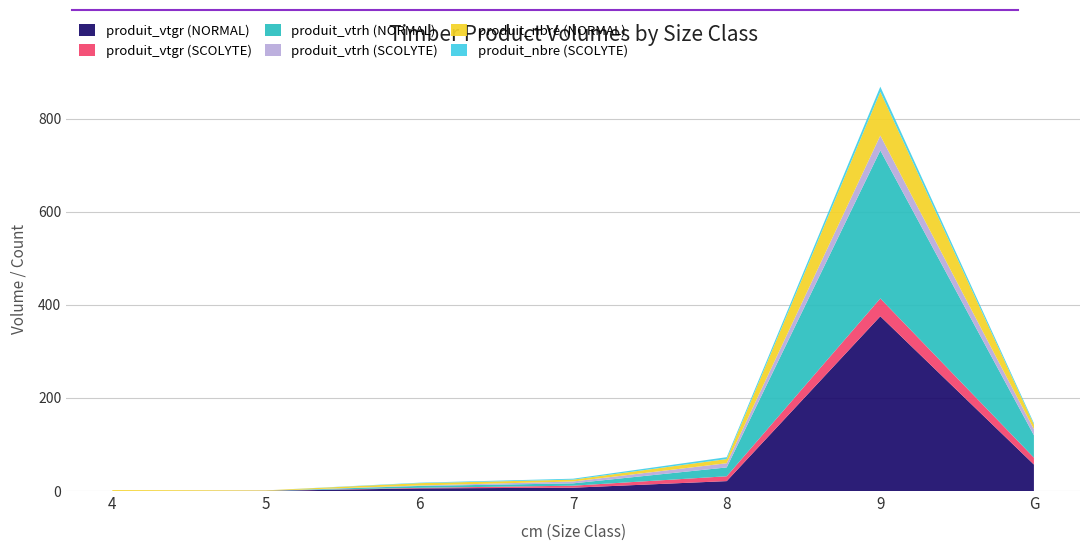

Reading right to left, list all the values displayed in this chart.

produit_vtgr (NORMAL): G=56.9	9=375.5	8=21.3	7=7.2	6=5.7	5=0.4	4=0.0
produit_vtgr (SCOLYTE): G=14.9	9=38.3	8=10.4	7=4.3	6=1.2	5=0.0	4=0.0
produit_vtrh (NORMAL): G=48.0	9=318.0	8=19.0	7=5.0	6=4.0	5=0.0	4=0.0
produit_vtrh (SCOLYTE): G=13.0	9=32.0	8=9.0	7=4.0	6=1.0	5=0.0	4=0.0
produit_nbre (NORMAL): G=10.0	9=94.0	8=9.0	7=4.0	6=5.0	5=1.0	4=2.0
produit_nbre (SCOLYTE): G=3.0	9=11.0	8=4.0	7=2.0	6=1.0	5=0.0	4=0.0